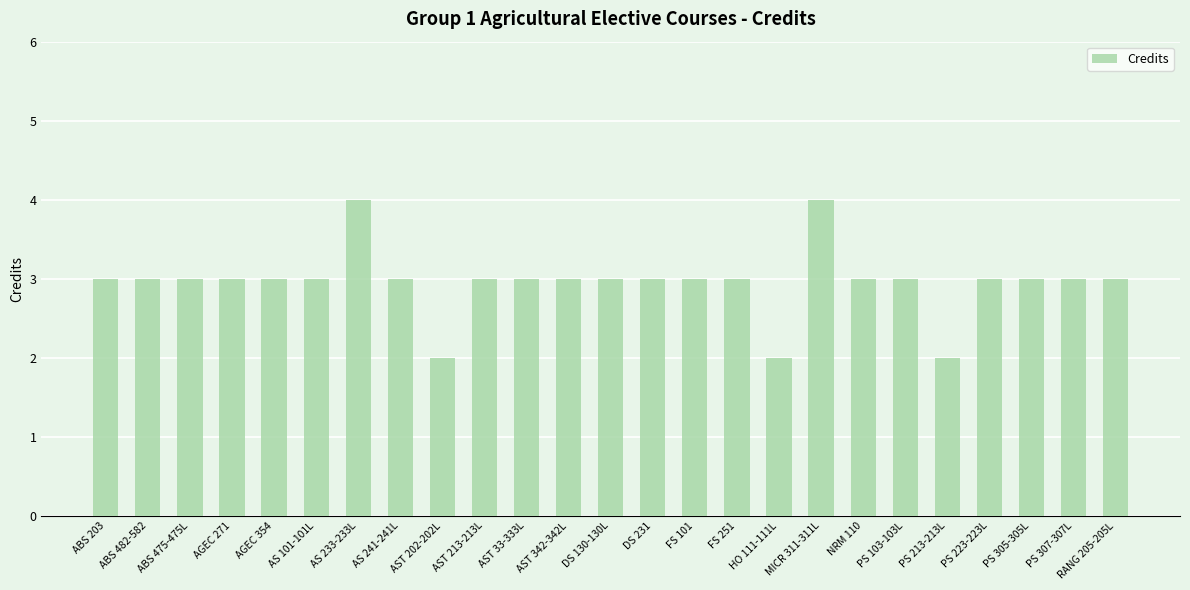

Reading left to right, list all the values displayed in this chart.

ABS 203=3	ABS 482-582=3	ABS 475-475L=3	AGEC 271=3	AGEC 354=3	AS 101-101L=3	AS 233-233L=4	AS 241-241L=3	AST 202-202L=2	AST 213-213L=3	AST 33-333L=3	AST 342-342L=3	DS 130-130L=3	DS 231=3	FS 101=3	FS 251=3	HO 111-111L=2	MICR 311-311L=4	NRM 110=3	PS 103-103L=3	PS 213-213L=2	PS 223-223L=3	PS 305-305L=3	PS 307-307L=3	RANG 205-205L=3